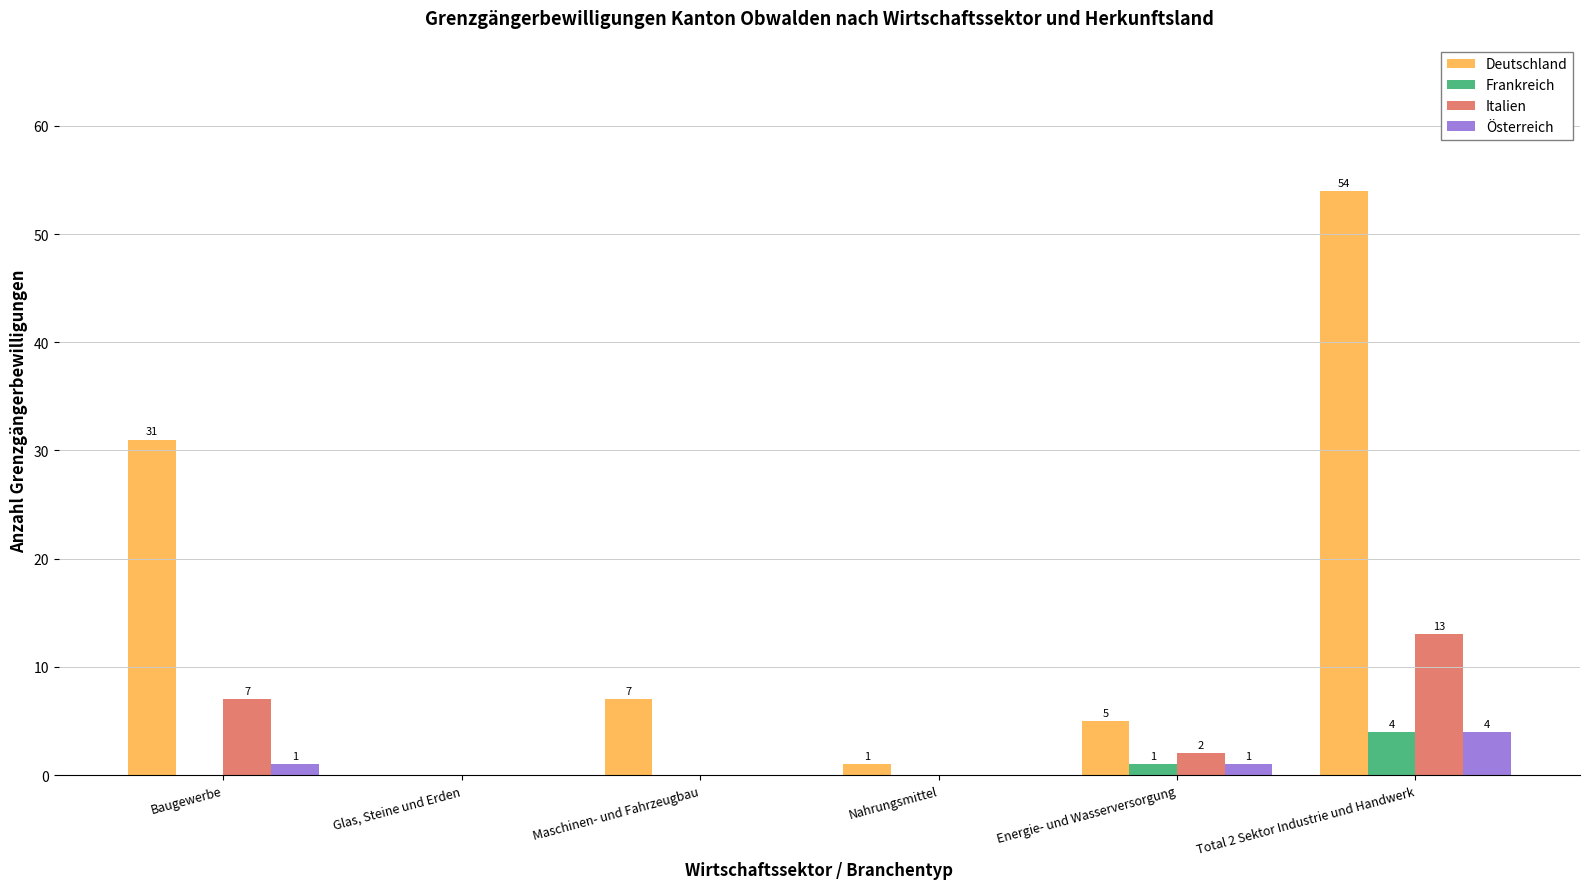

Is it true that Italien equals 13 at Total 2 Sektor Industrie und Handwerk?

True